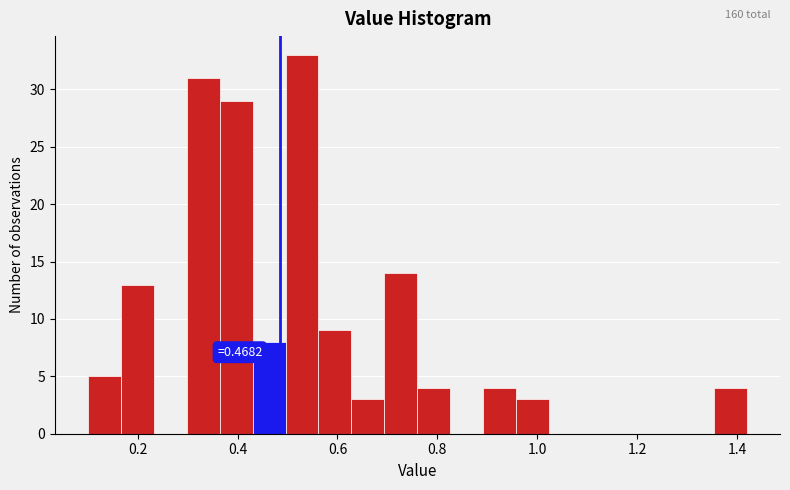

Around what value on the x-axis is the tallest bar? Give the approximate position of its centre, as read against the axis.

0.52